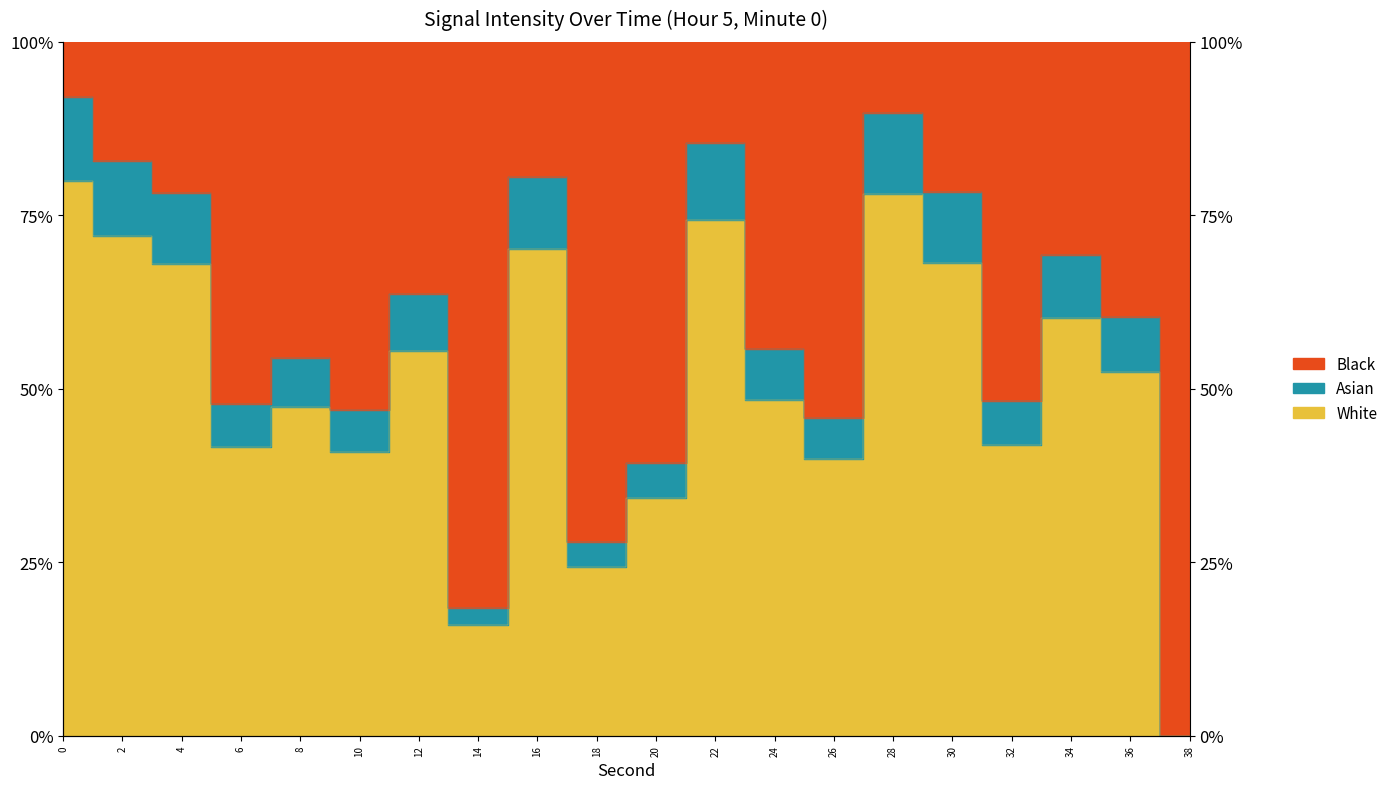

List the labels in order of value, smallest first.

38, 14, 18, 20, 26, 10, 6, 32, 8, 24, 36, 12, 34, 4, 30, 16, 2, 22, 28, 0